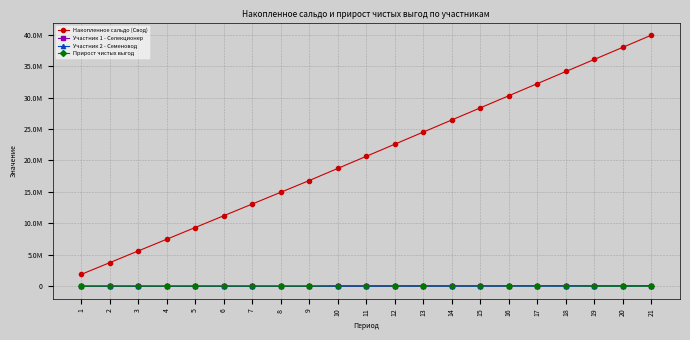

What is the smallest value displayed?

-25968.3